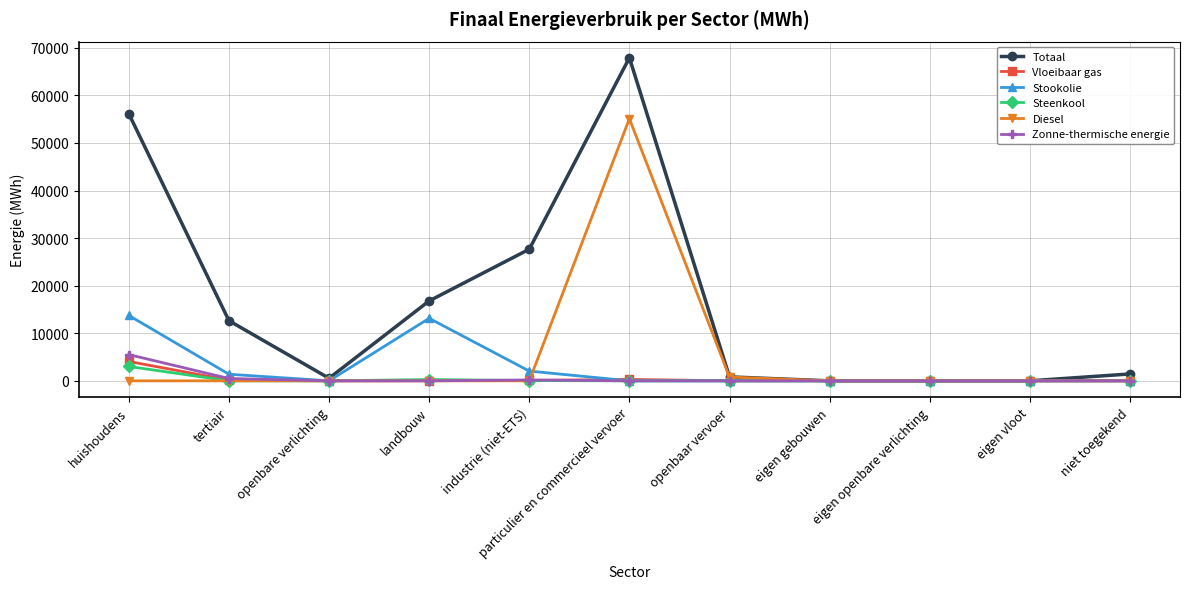

At which category is the sum across all series the highest?

particulier en commercieel vervoer